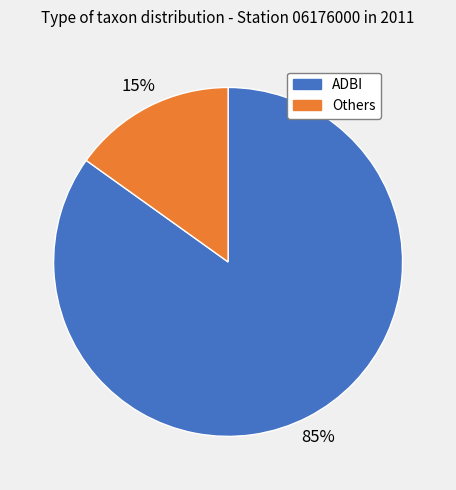

To the nearest percent, what is the combined percentage of ADBI and Others?

100%